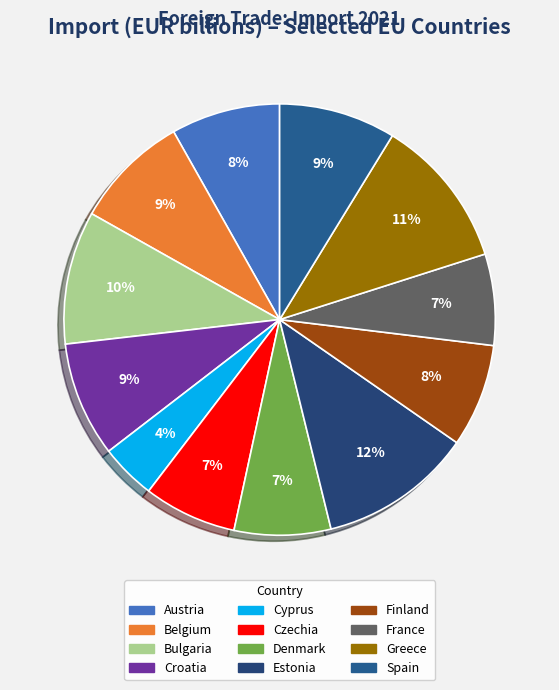

Count the number of slices in the pie.

12